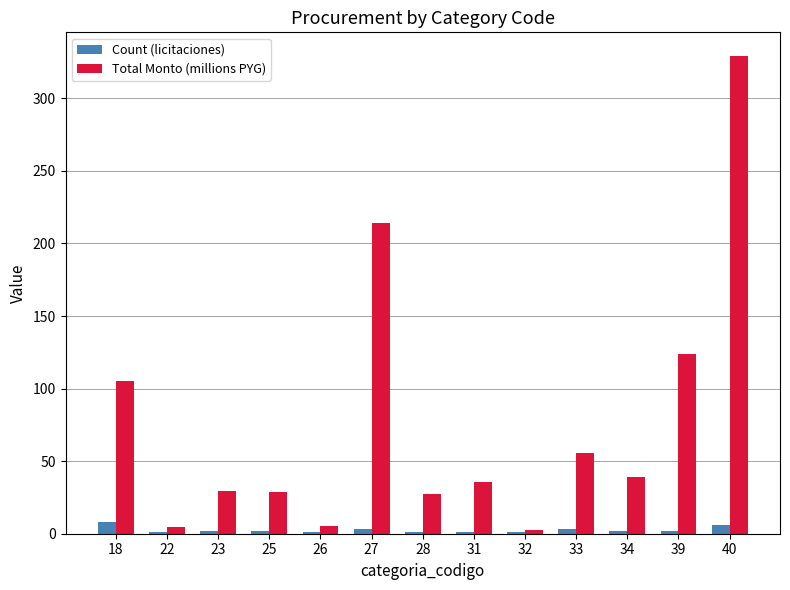

What is the sum of all Total Monto (millions PYG) values?

1001.2